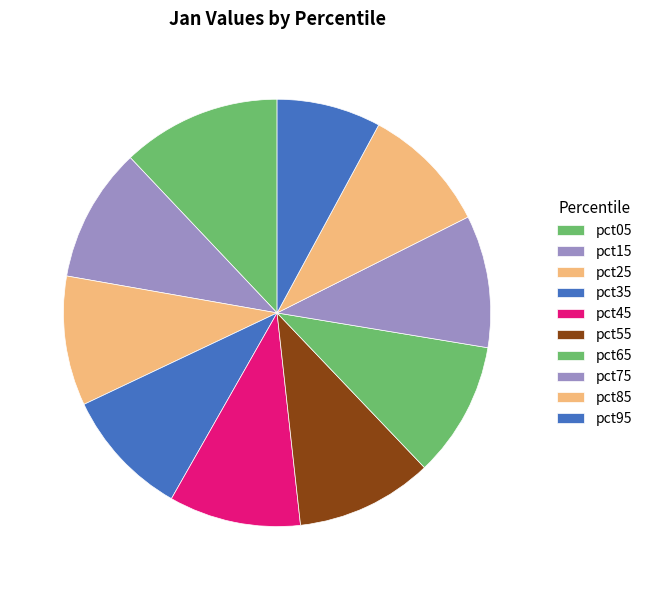

Between pct75 and pct05, which is larger?

pct05